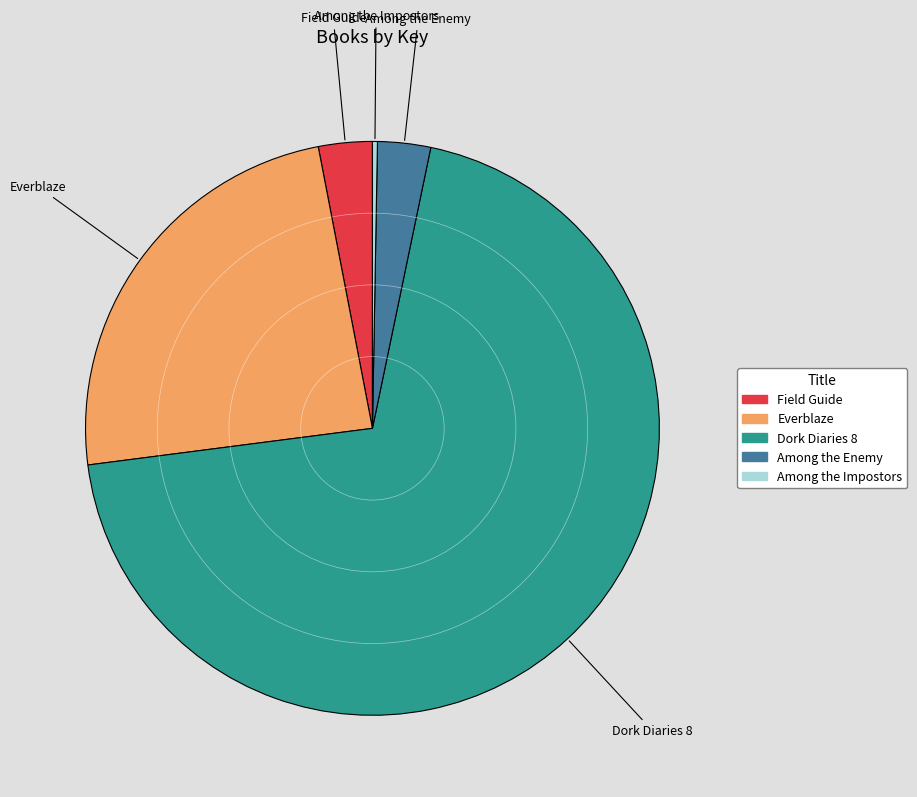

Between Everblaze and Among the Impostors, which is larger?

Everblaze